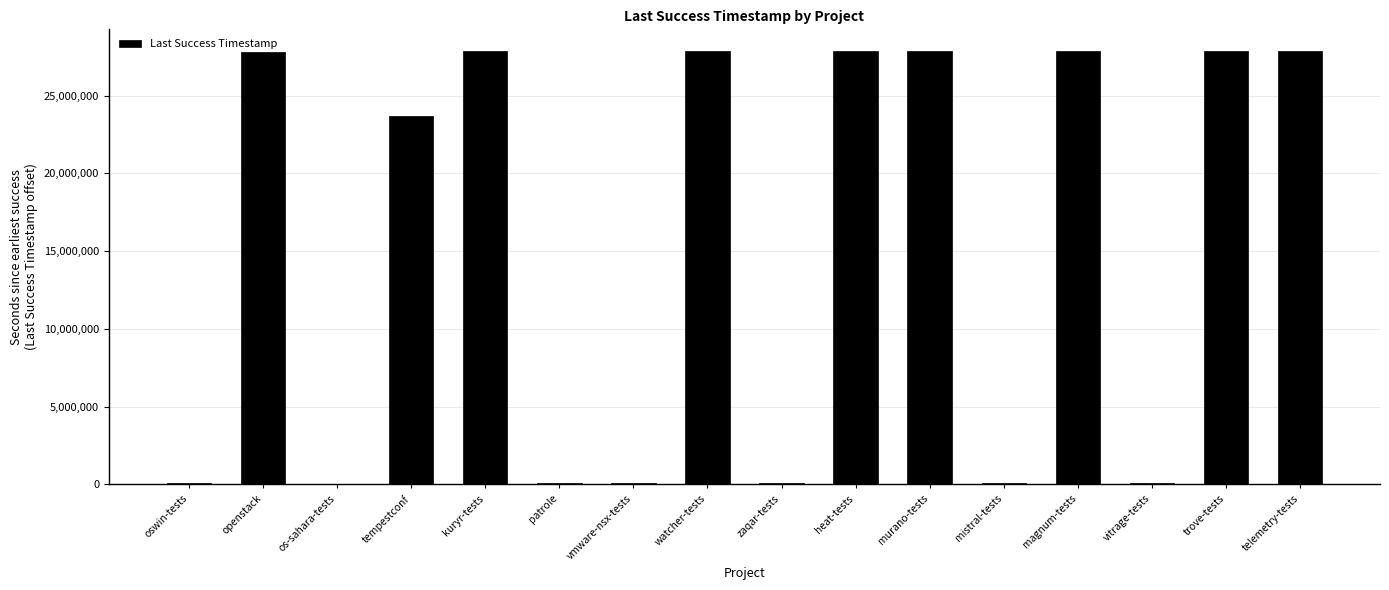

What is the sum of all values?

247127945